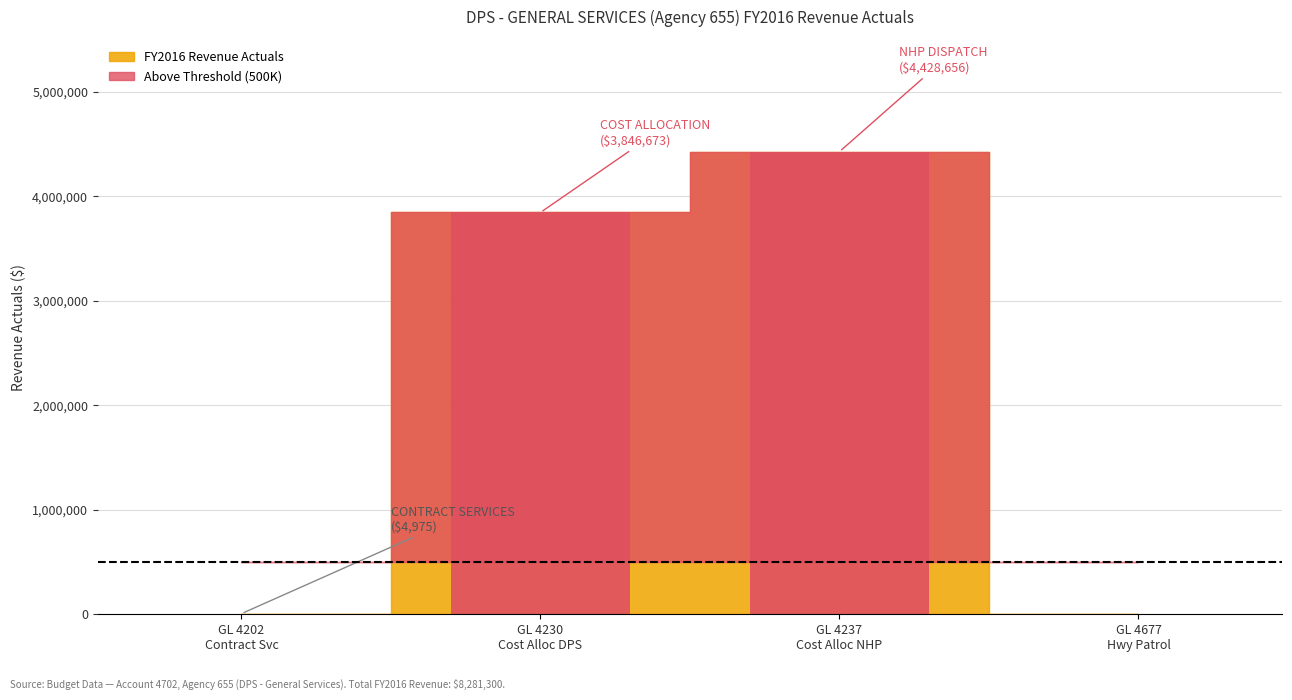

What is the difference between the values at 4230 COST ALLOCATION REIMB - DPS and 4677 TRANS FROM HIGHWAY PATROL?

3845677